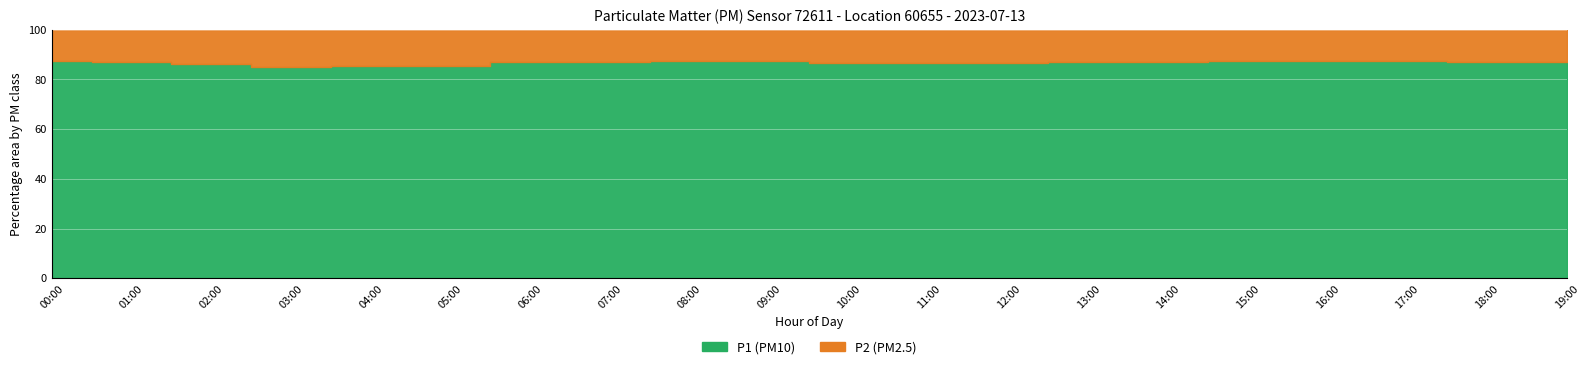

At 03:00, list the series in order from smallest to largest.

P2, P1